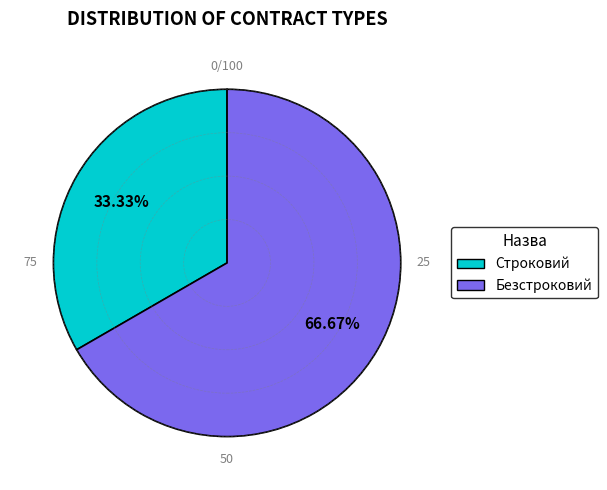

To the nearest percent, what is the difference between the largest and smallest slice percentages?

33%